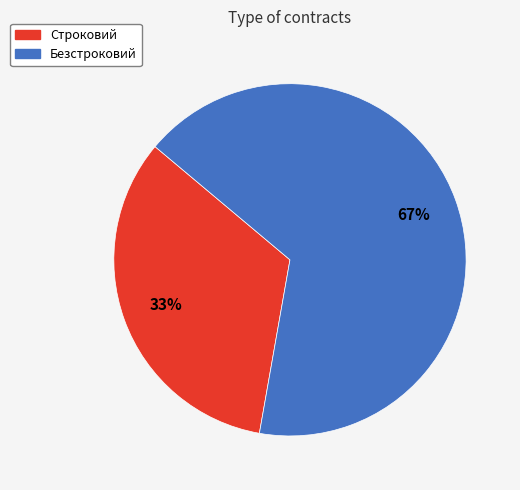

The Строковий slice represents 45% of the pie. True or false?

False